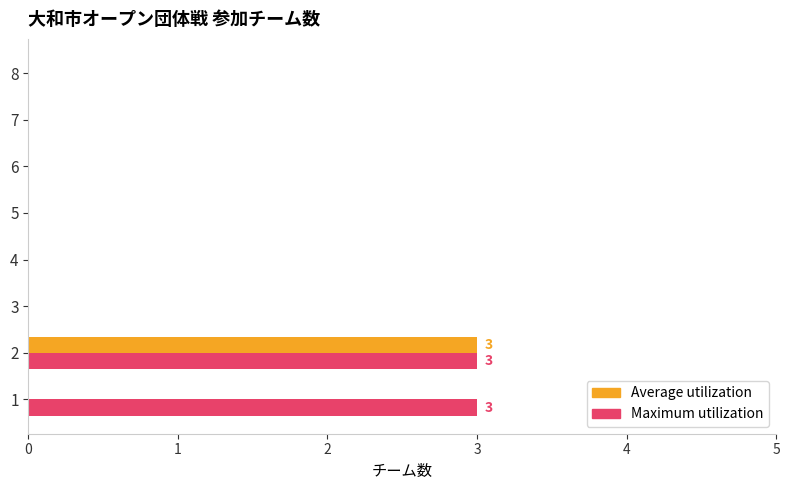

What are all the series names shown in the legend?

Average utilization, Maximum utilization